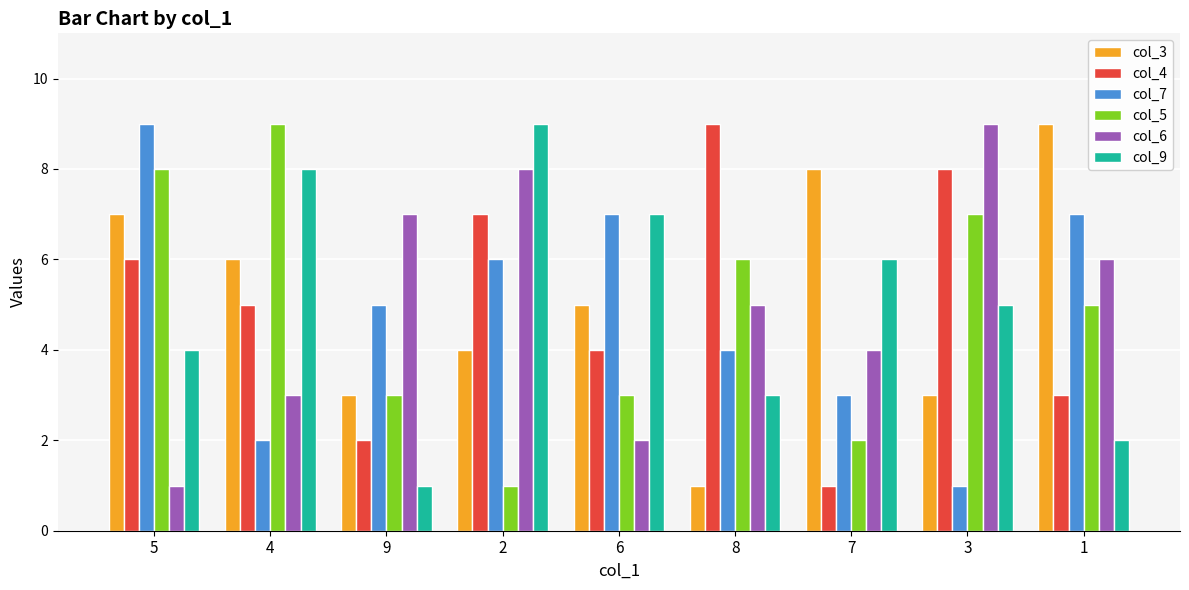

True or false: col_4 has a value of 3 at 8.

False